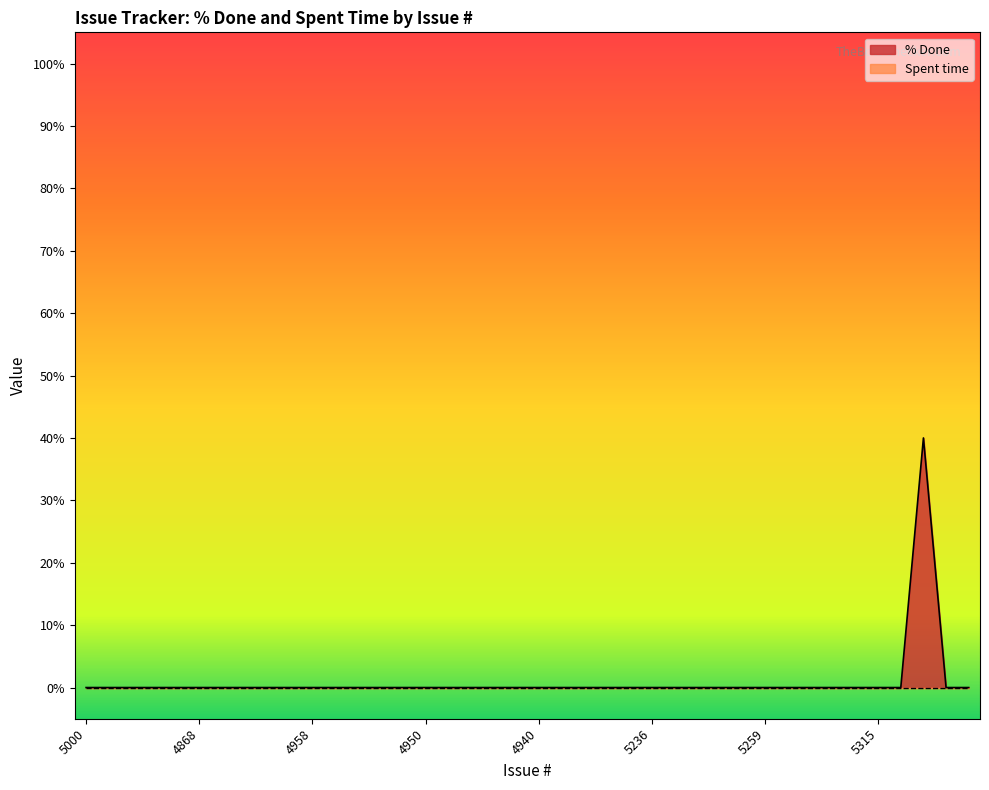

What is the label of the 20th point from the right?

4940